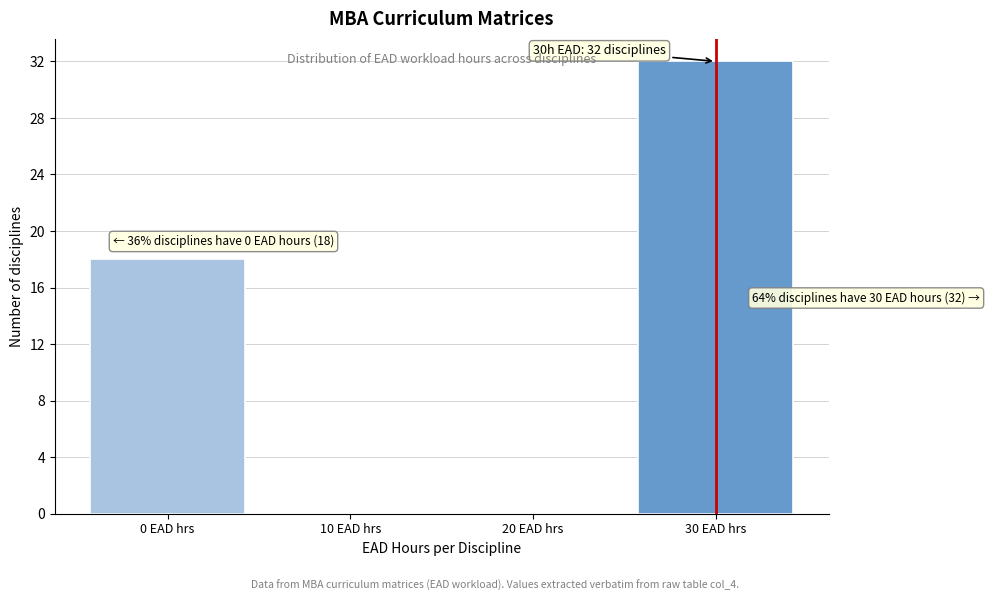

Which range on the x-axis has the tallest bar?

25 to 35